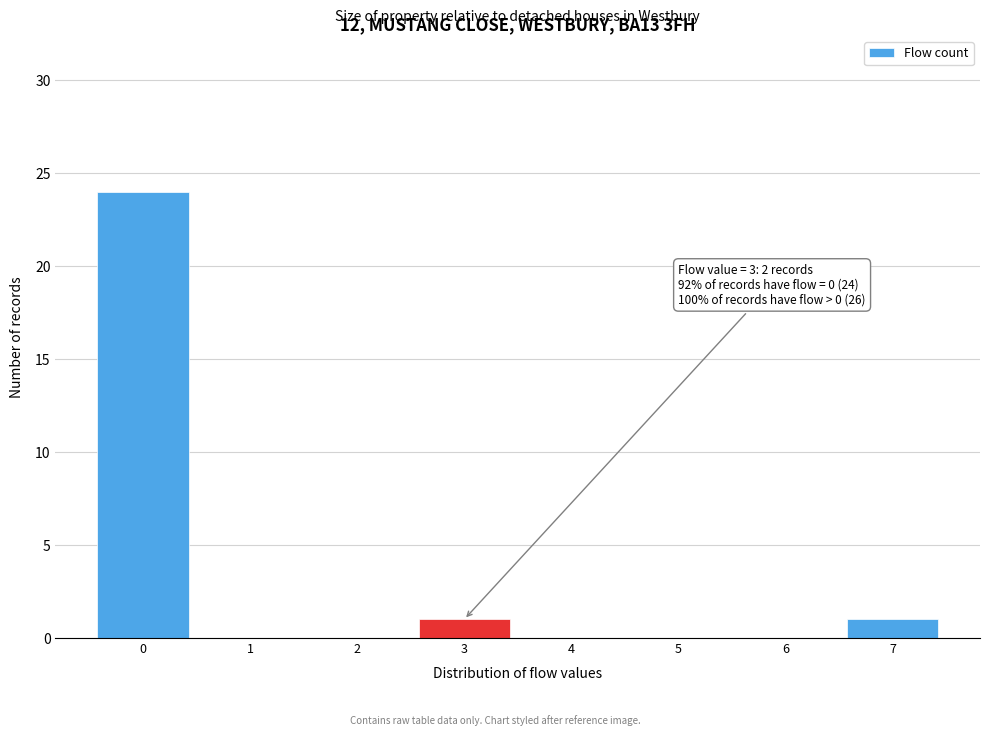

Over which range of the x-axis is the bar tallest?

-0.5 to 0.5